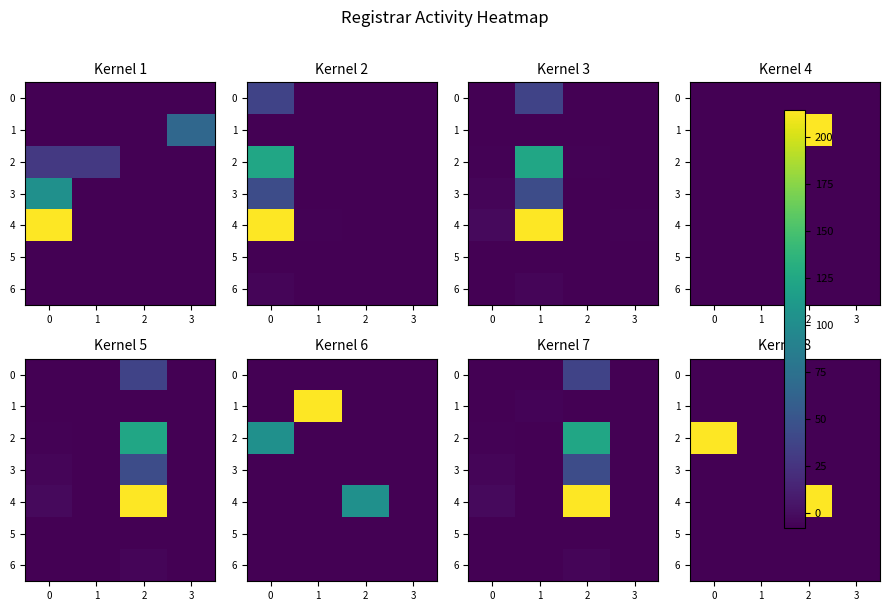

At how many categories does at least one series exceed 2?

2